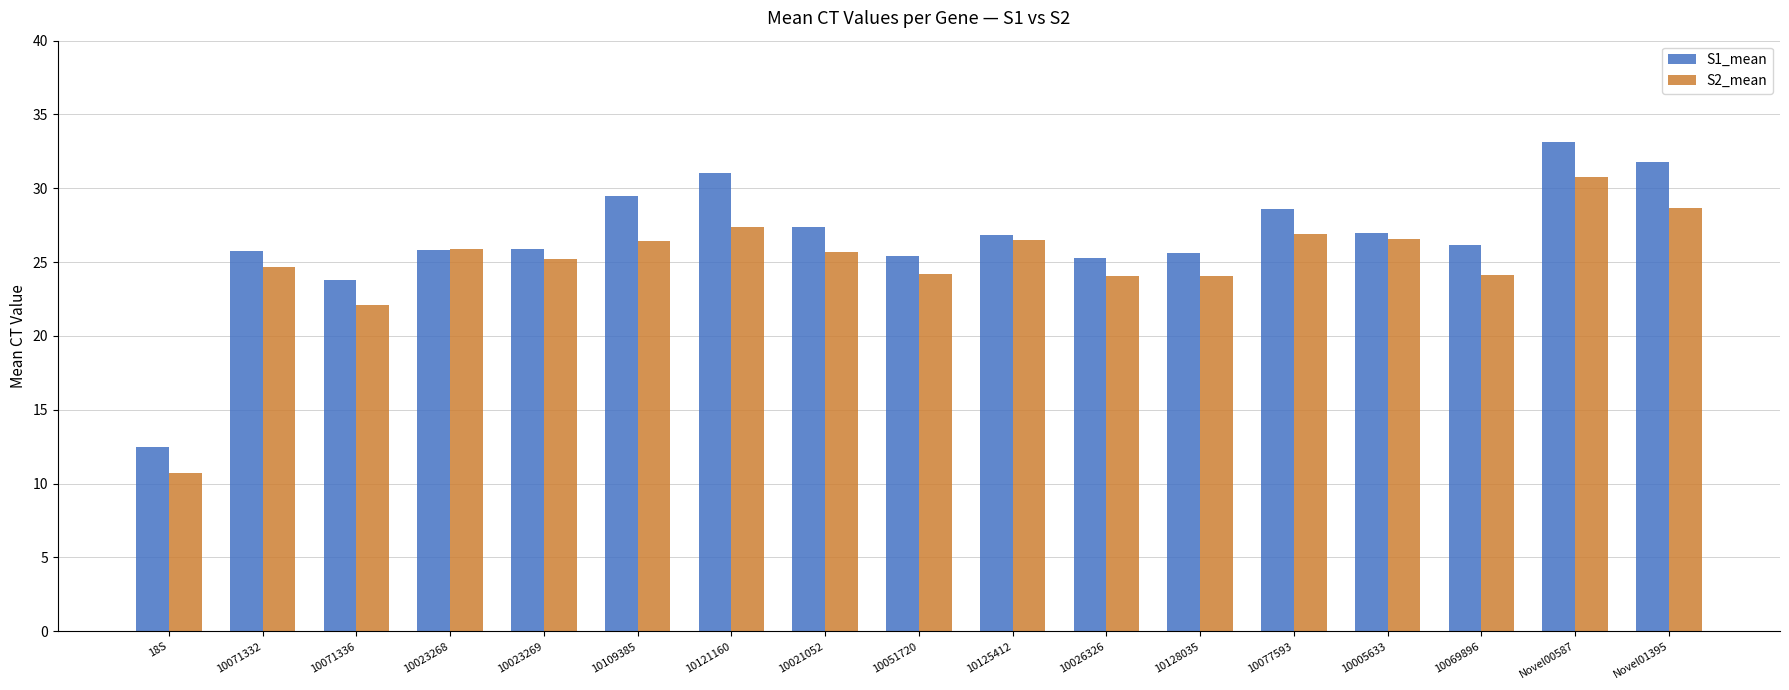

What is the smallest value displayed?

10.7